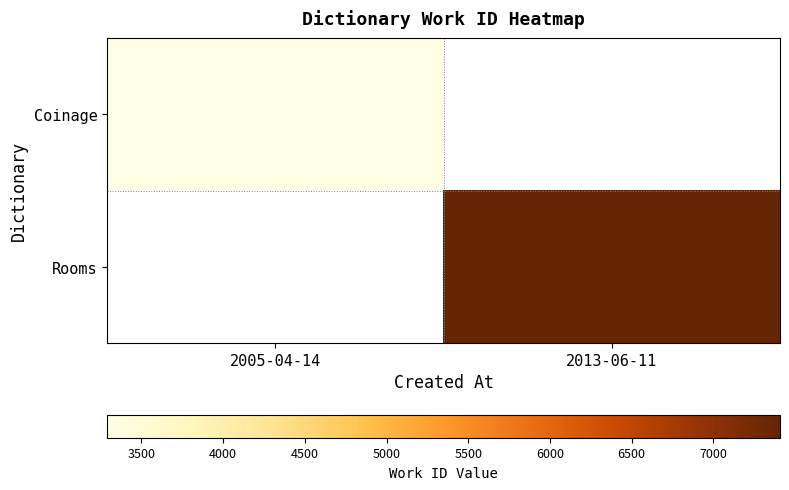

Which series has the widest spread of values?

Coinage